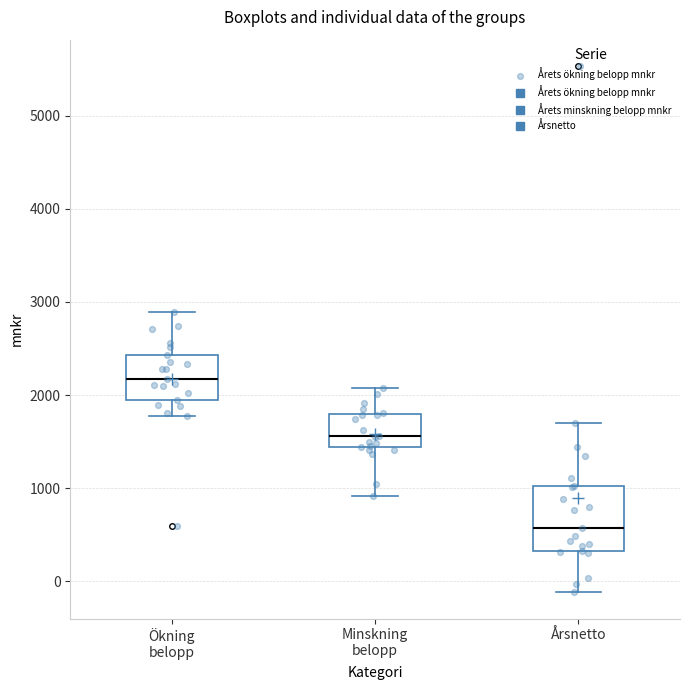

Reading left to right, read every box against the y-axis: the position of its median line, the range the box covers, and the ends of its whiskers. The values are not printed on the chart, so give them approximately, as read against the axis.

Ökning belopp: median 2200, box 2000 to 2400, whiskers 1800 to 2900
Minskning belopp: median 1600, box 1400 to 1800, whiskers 900 to 2100
Årsnetto: median 600, box 300 to 1000, whiskers -100 to 1700